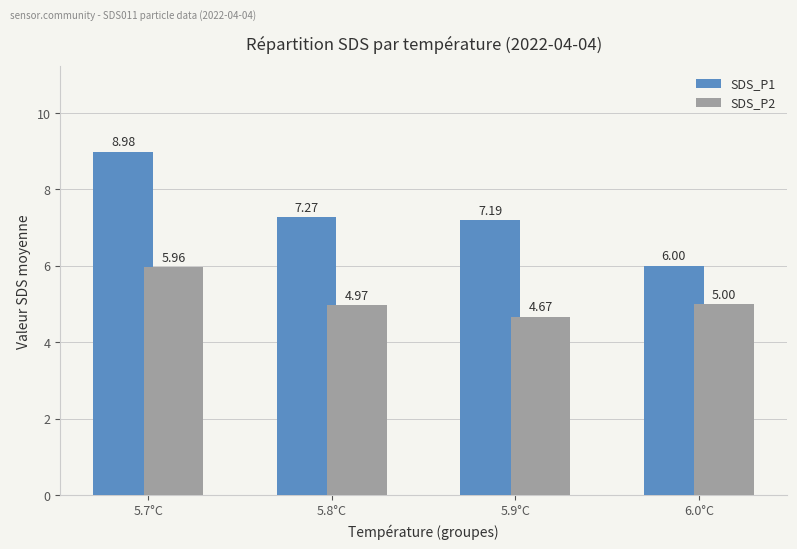

At which category does the chart reach its peak across all series?

5.7°C